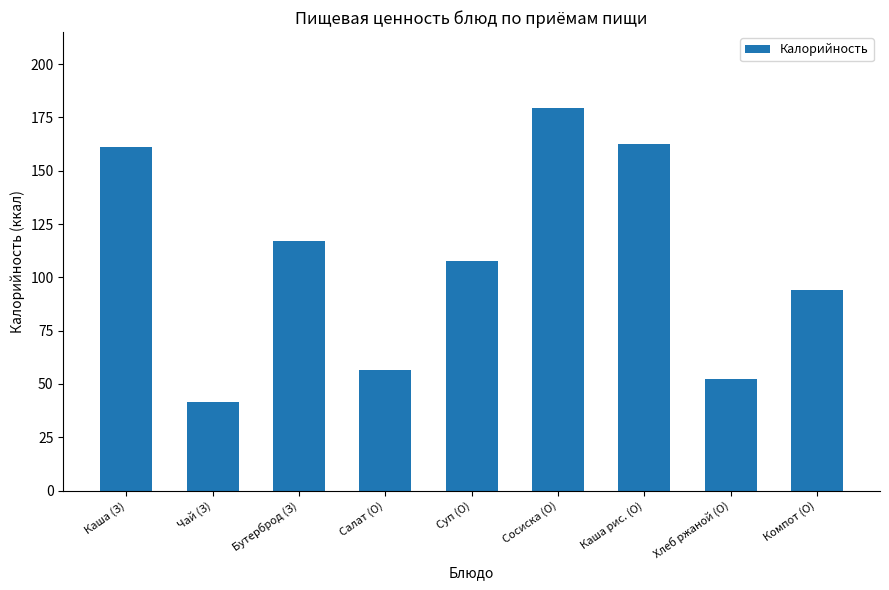

How many categories are shown in the chart?

9